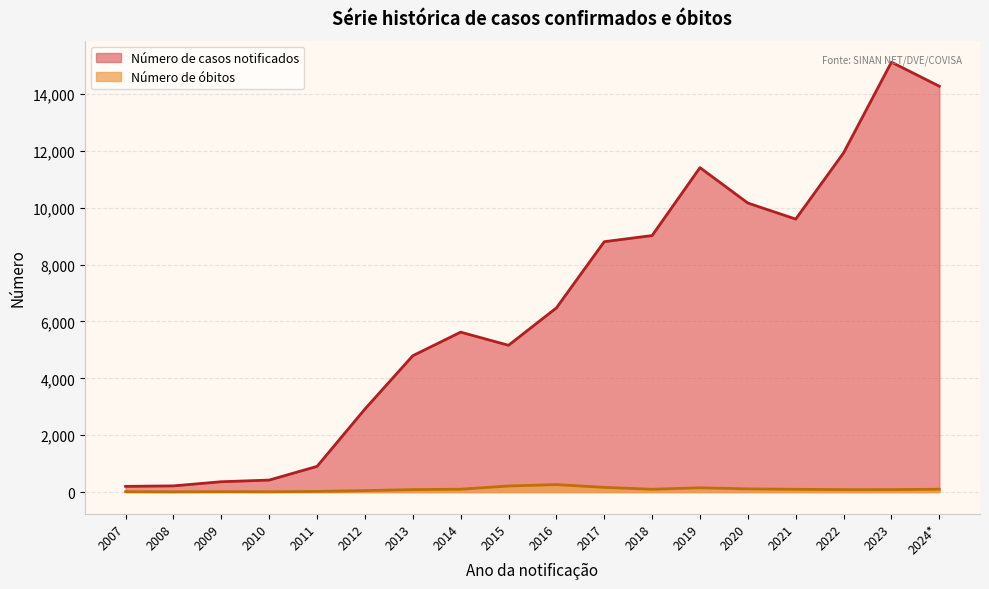

How many data points in Número de casos notificados are less than 6477?

9